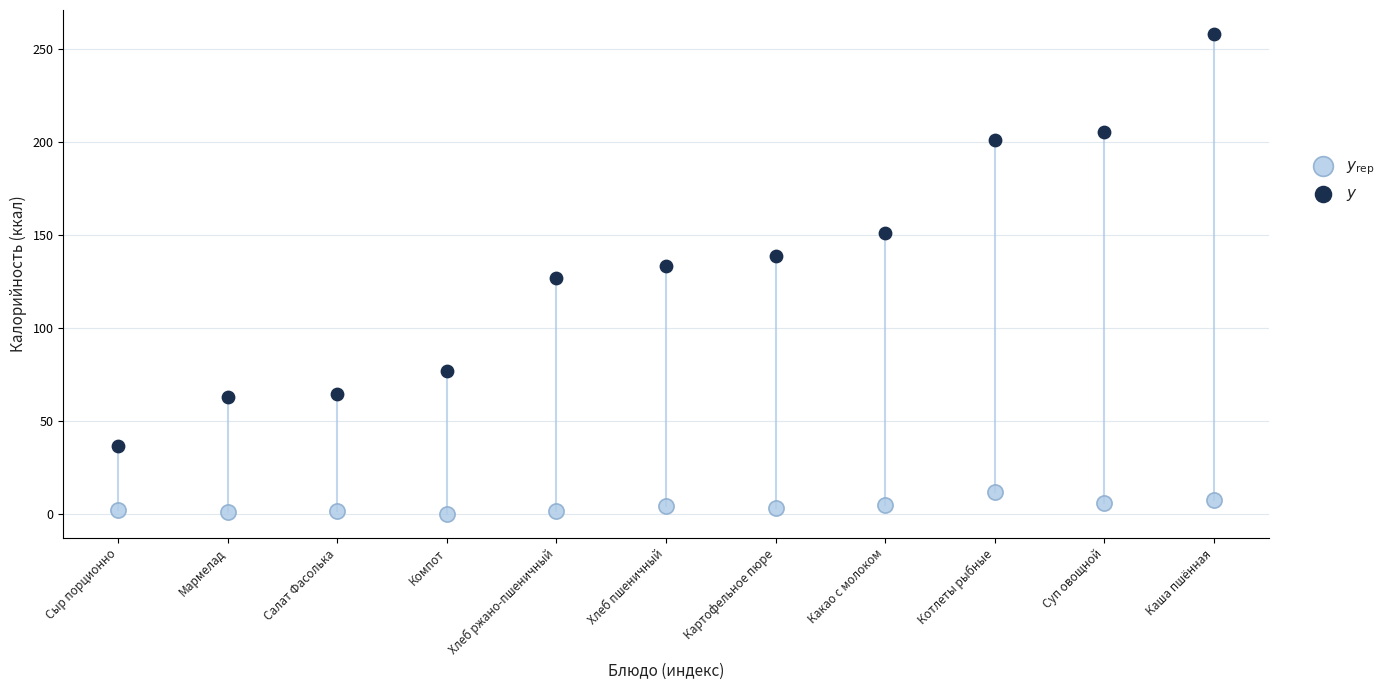

Which series reaches the maximum Y coordinate?

$y$